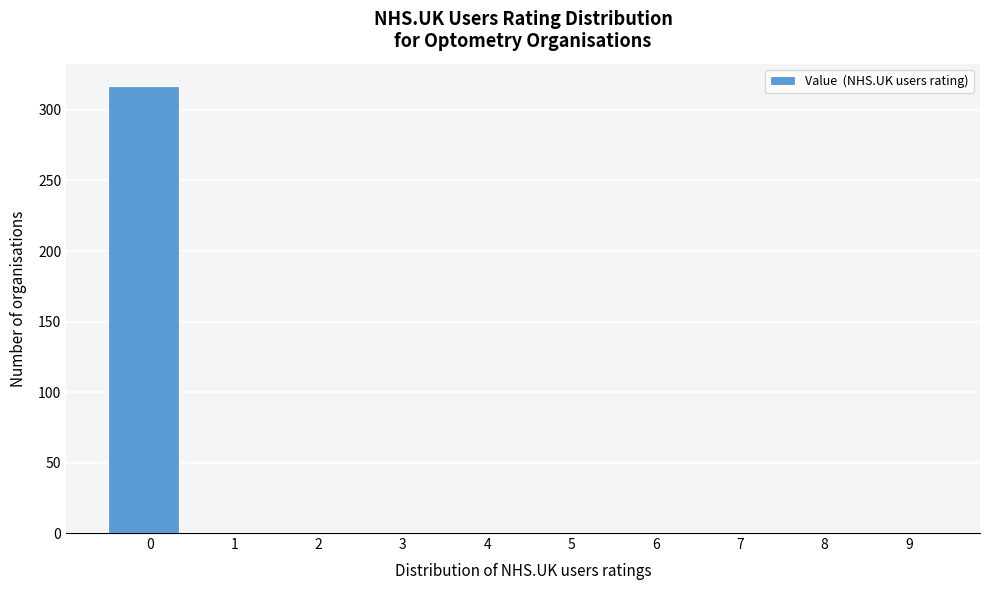

Reading right to left, list all the values displayed in this chart.

9=0	8=0	7=0	6=0	5=0	4=0	3=0	2=0	1=0	0=317